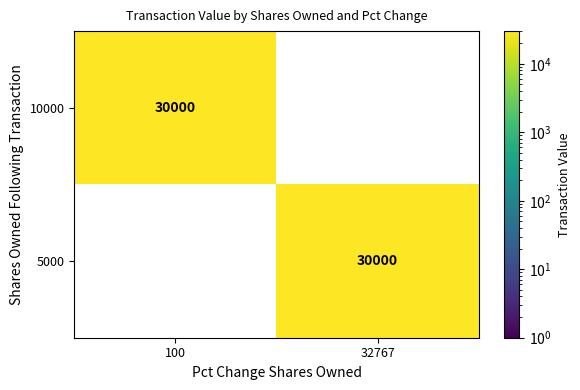

Which has a higher value, 100 or 32767?

100